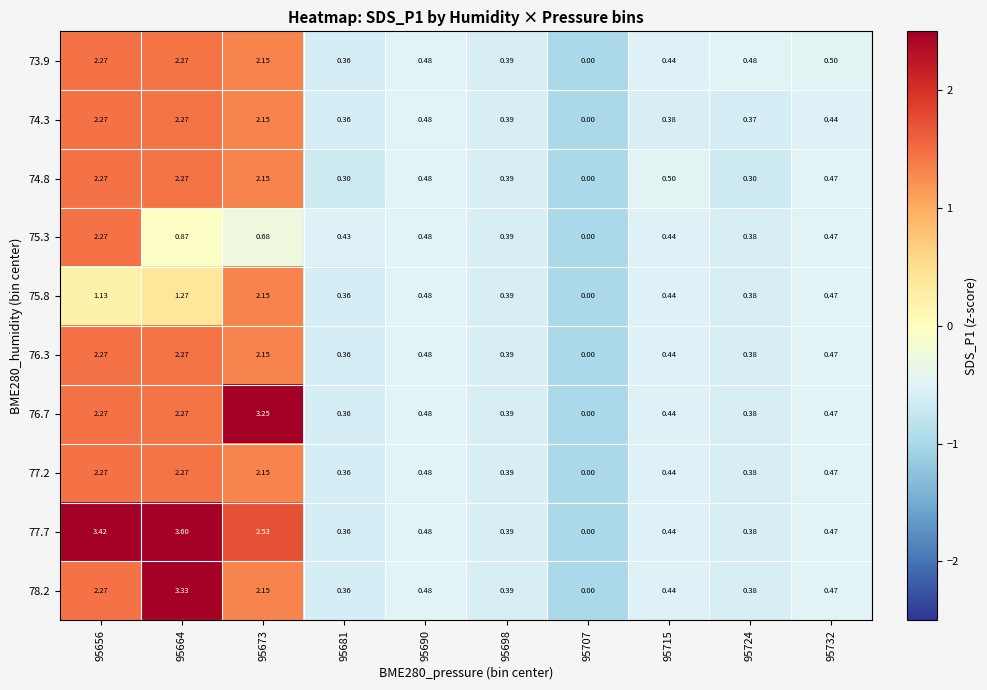

Is the value of 78.2 at 95724 greater than the value of 77.7 at 95715?

No